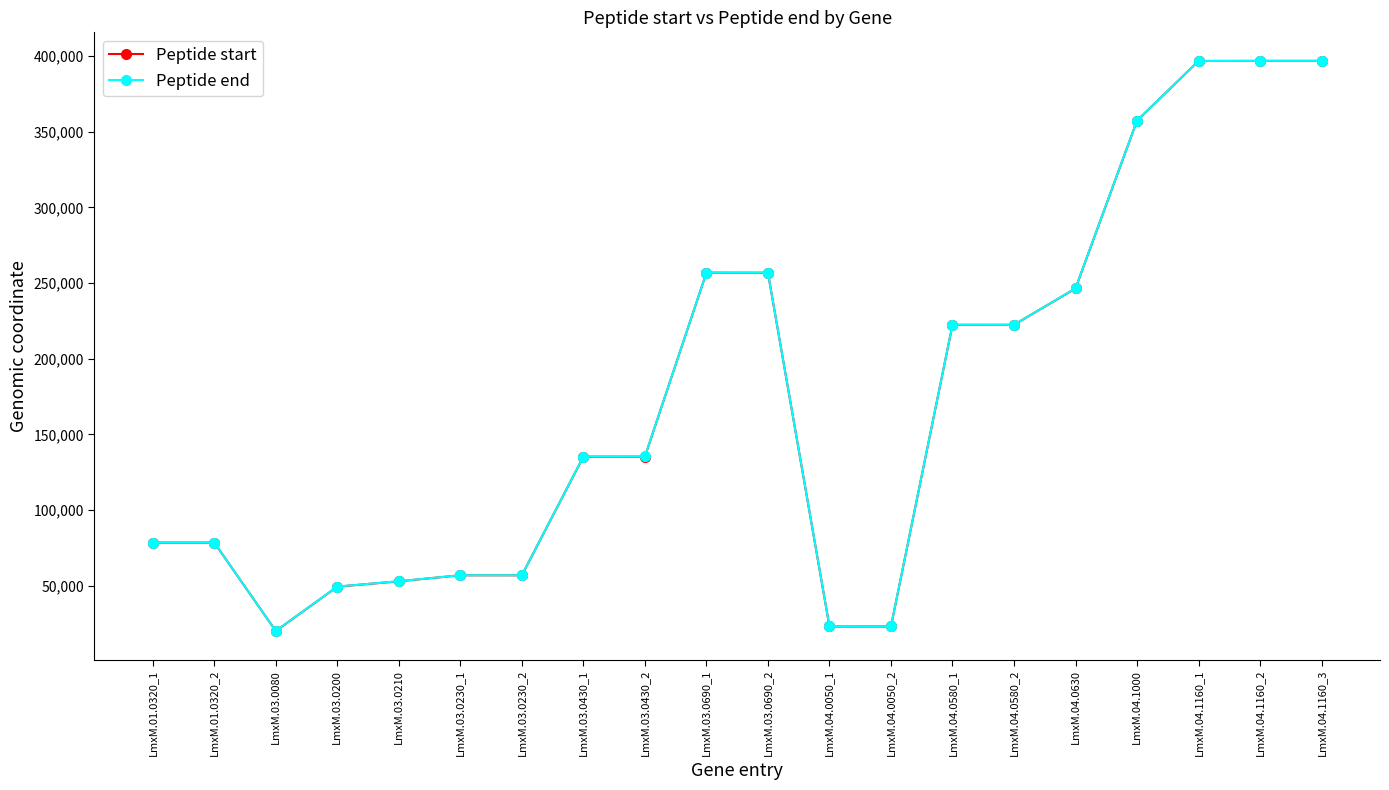

What is the minimum value shown in the chart?

20078